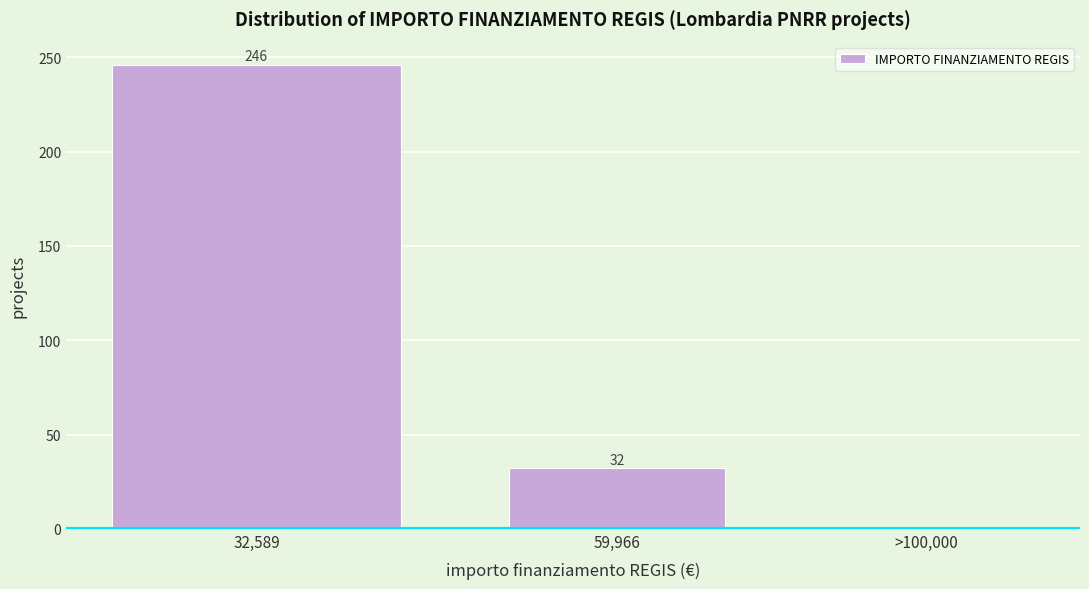

Reading right to left, extract all data points from this chart.

>100,000=0	59,966=32	32,589=246